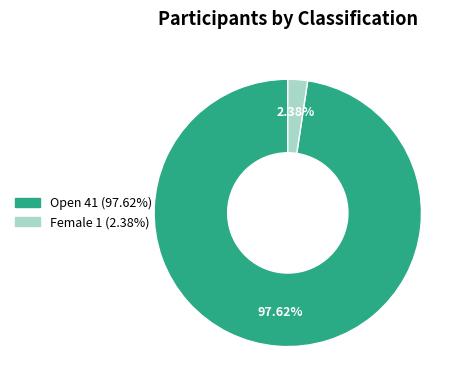

To the nearest percent, what is the average slice percentage?

50%